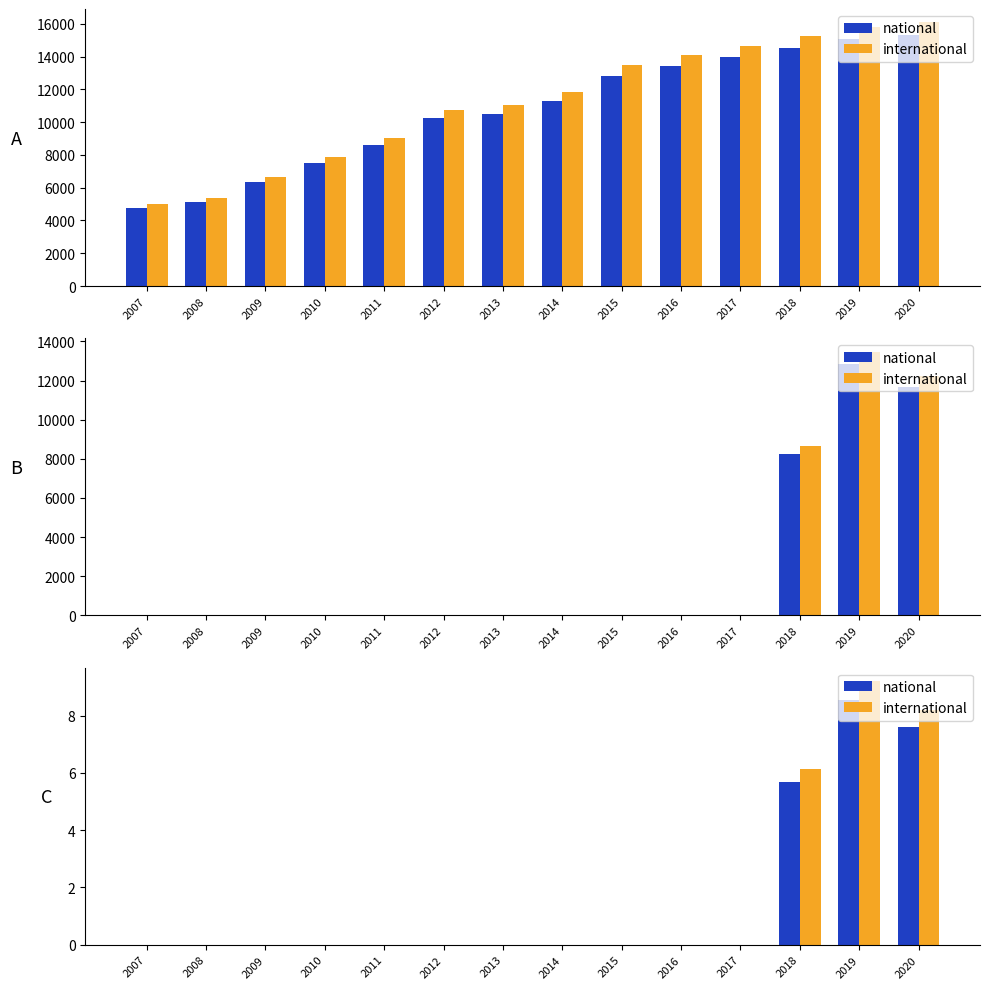

How many national values are between 0 and 1?

11